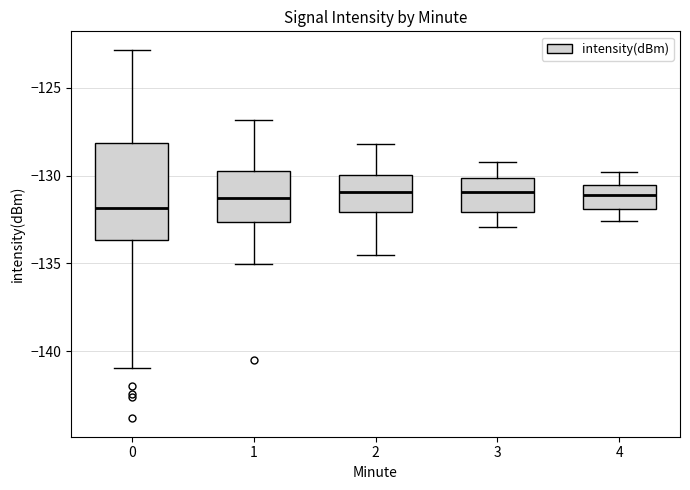

Where does the lower whisker of the box at x = 1 end on the y-axis? The values are not printed on the chart, so give them approximately, as read against the axis.

-135.0